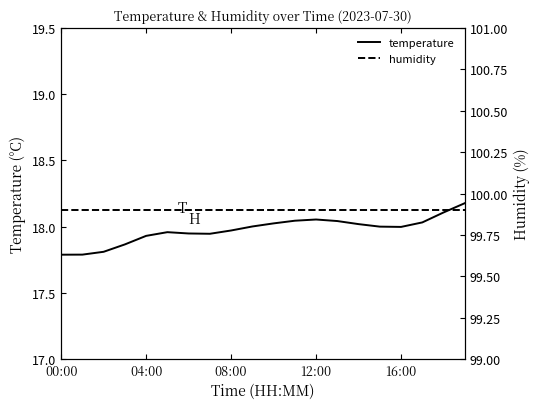

At which label does humidity reach its peak?

00:00